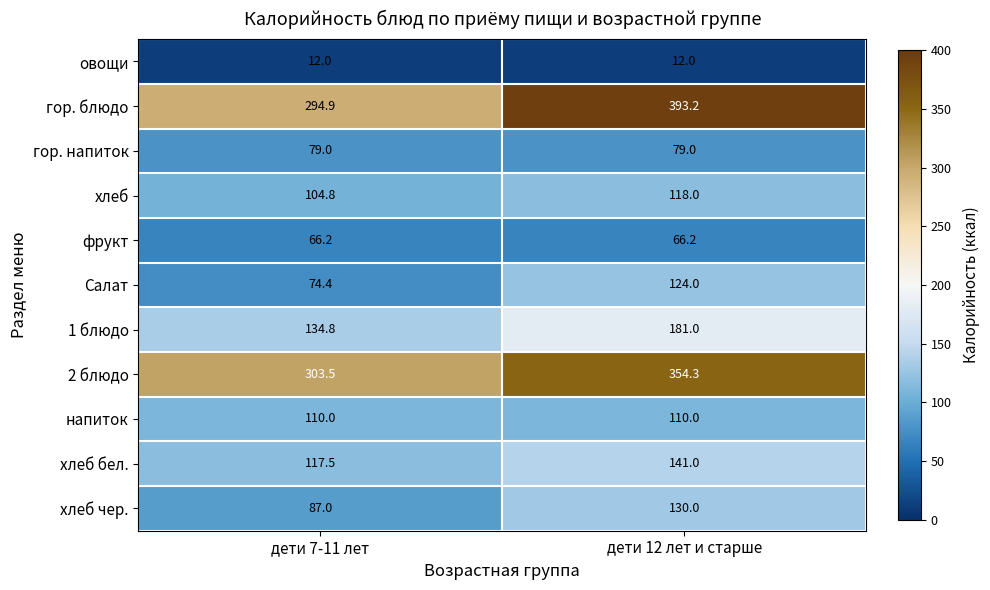

Which label corresponds to the largest value in the chart?

дети 12 лет и старше